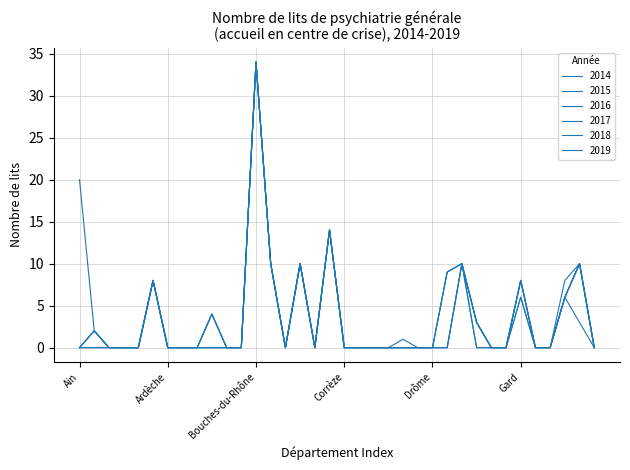

Is this an area chart (filled region under the line)?

No